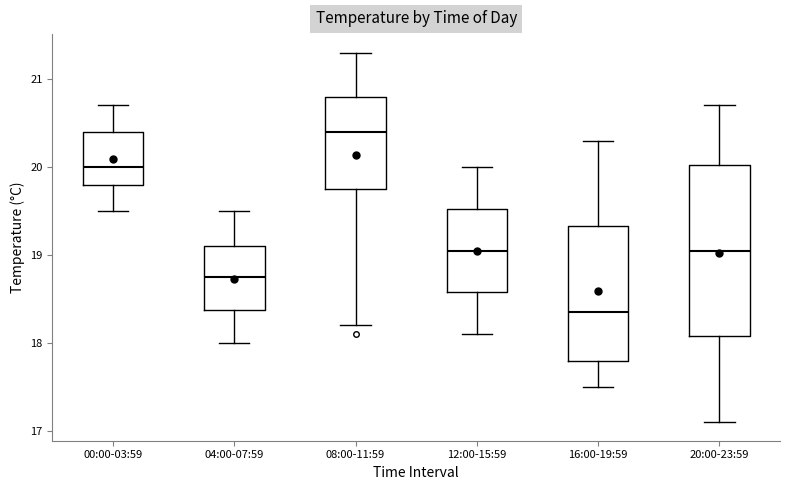

Which box is the tallest, from its lower edge to its upper edge?

20:00-23:59